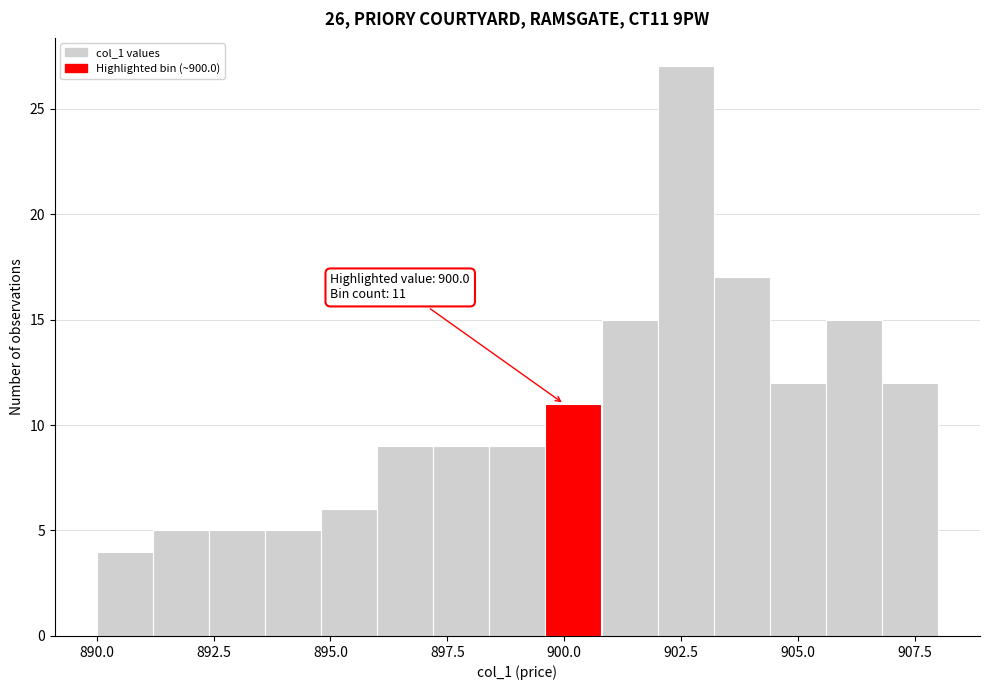

Read against the x-axis, roughly where is the centre of the tallest bar?

902.5